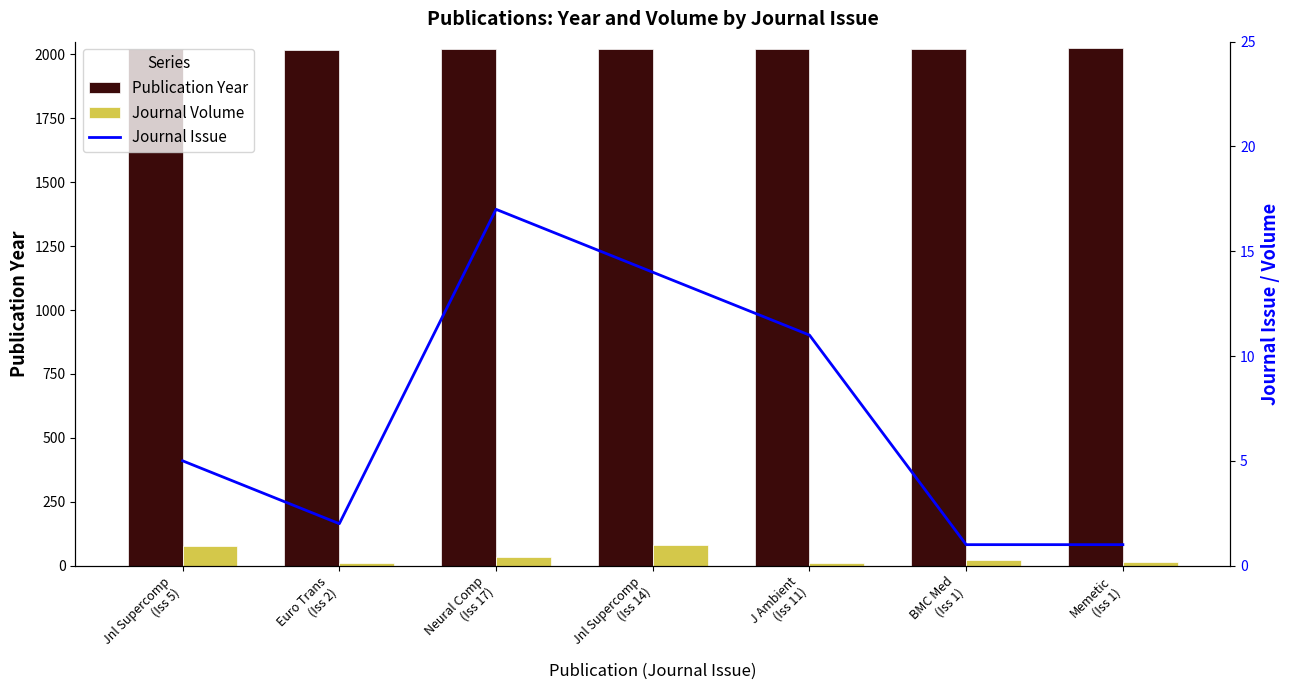

What is the difference between the maximum and minimum values in the Journal Issue series?

16